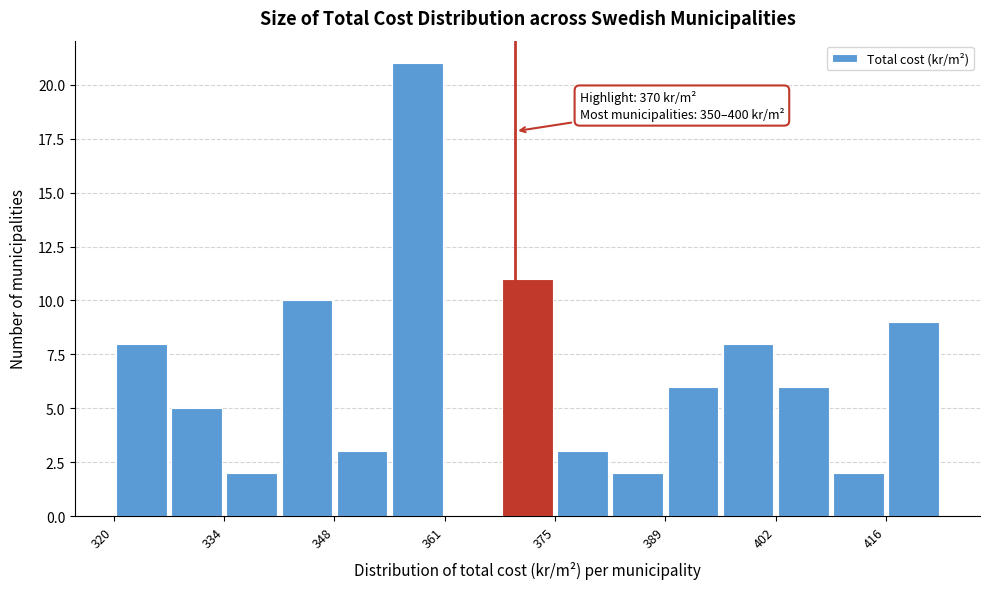

Read against the x-axis, roughly where is the centre of the tallest bar?

358